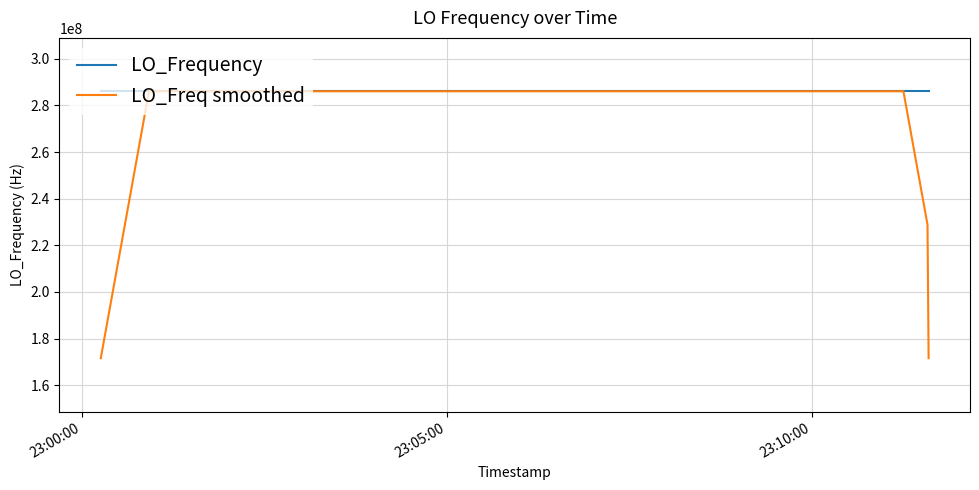

What is the greatest value displayed?

286047001.2